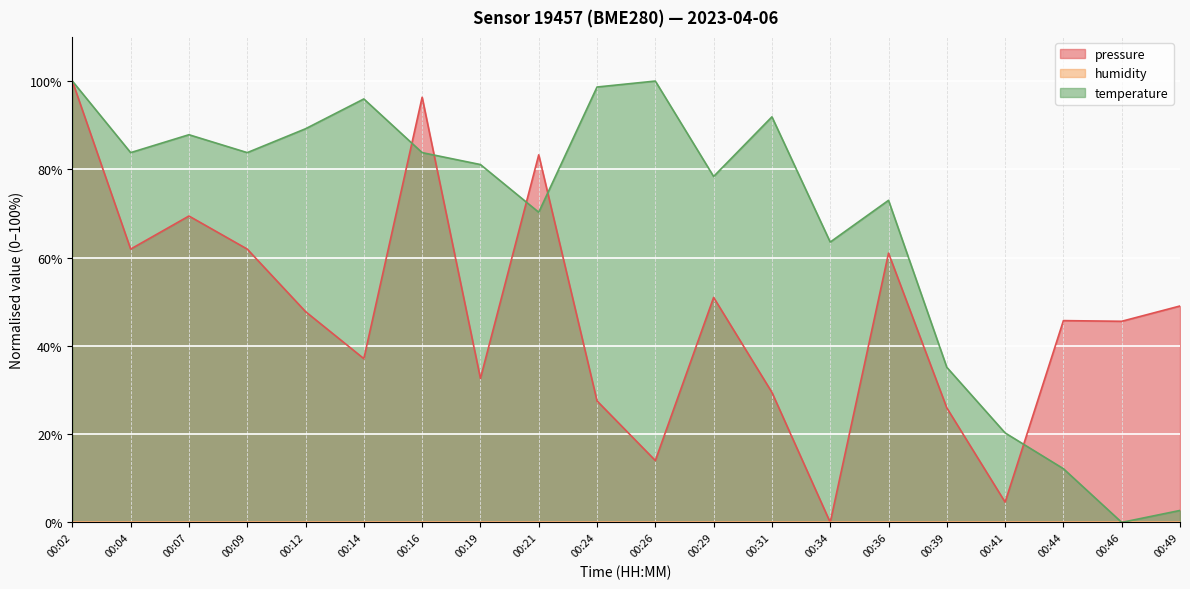

Is it true that temperature equals 124.1 at 00:07?

False